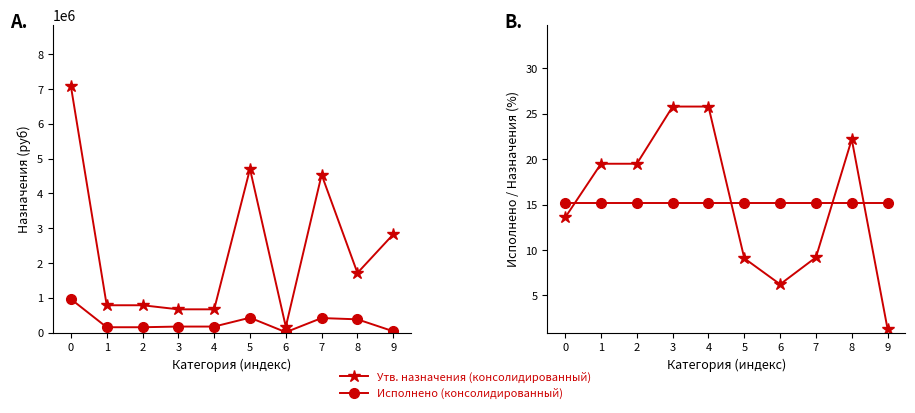

List the labels in order of Утв. назначения (консолидированный) (доля %) value, smallest first.

9, 6, 5, 7, 0, 1, 2, 8, 3, 4